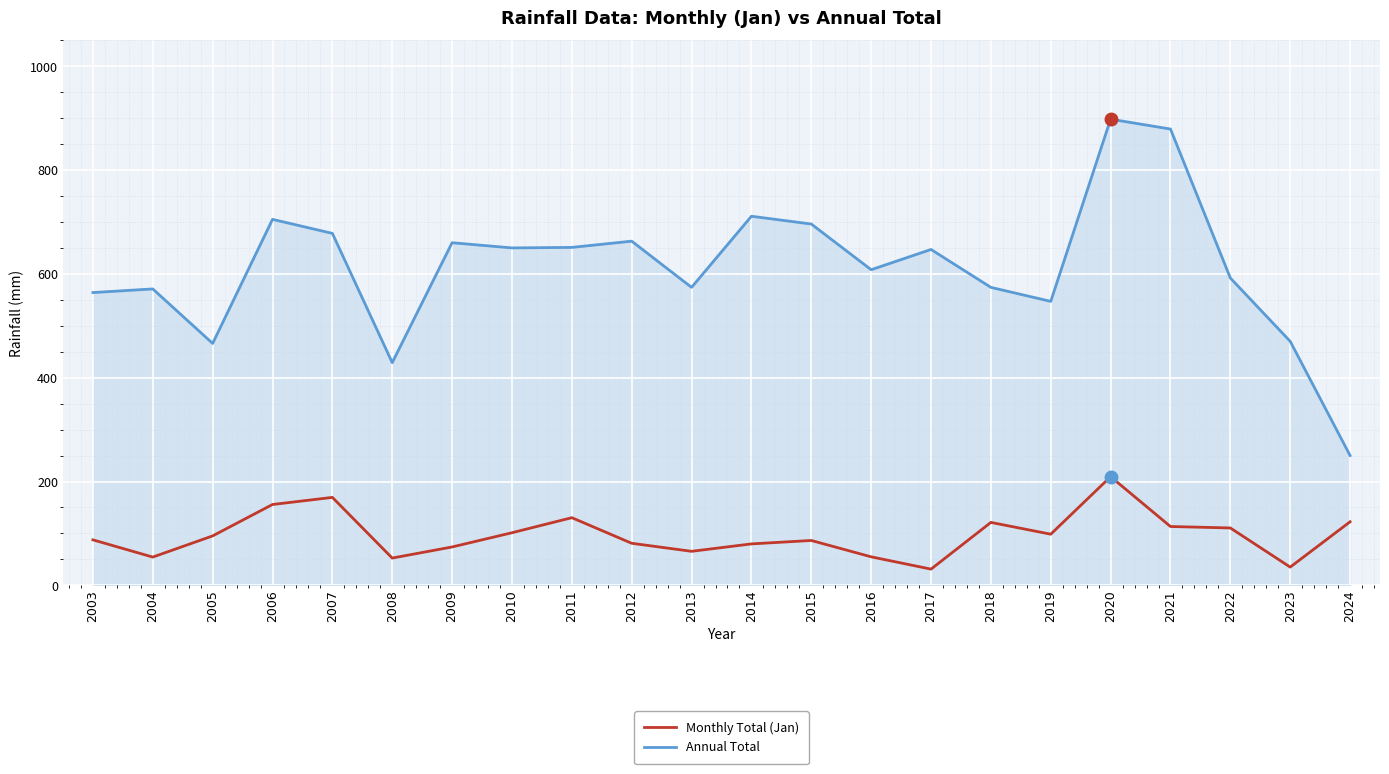

What is the greatest value displayed?

898.0